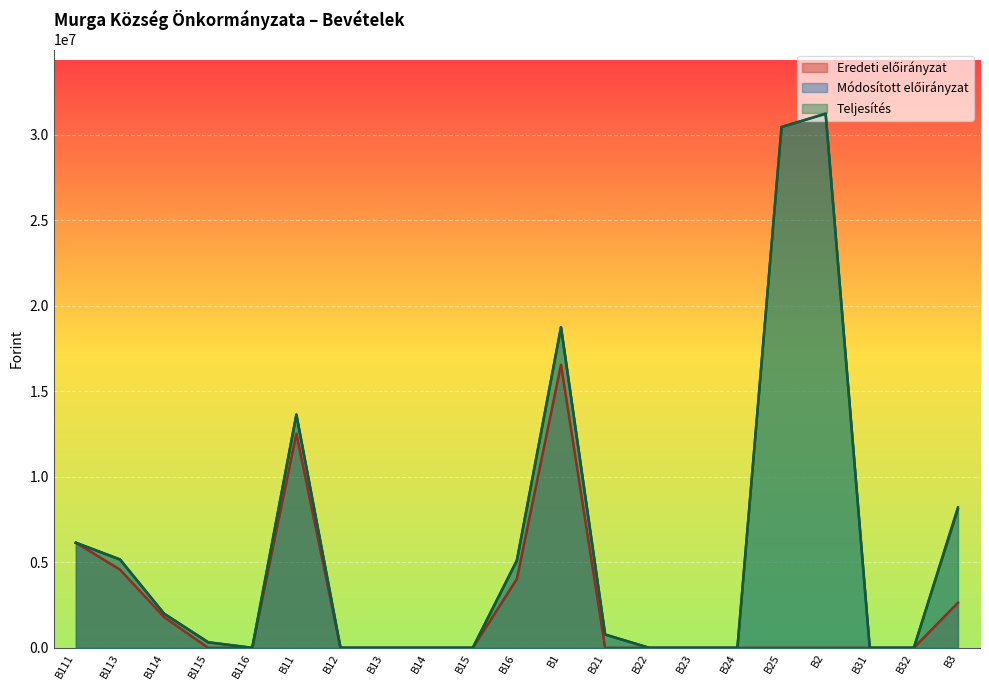

Reading left to right, extract all data points from this chart.

Eredeti előirányzat: 6146141	4576800	1800000	0	0	12522941	0	0	0	0	4030067	16553008	0	0	0	0	0	0	0	0	2636000
Módosított előirányzat: 6146141	5169082	2000000	325120	0	13640343	0	0	0	0	5110717	18751060	779000	0	0	0	30454728	31233728	0	0	8218409
Teljesítés: 6146141	5169082	2000000	325120	0	13640343	0	0	0	0	5110717	18751060	779000	0	0	0	30454728	31233728	0	0	8110884